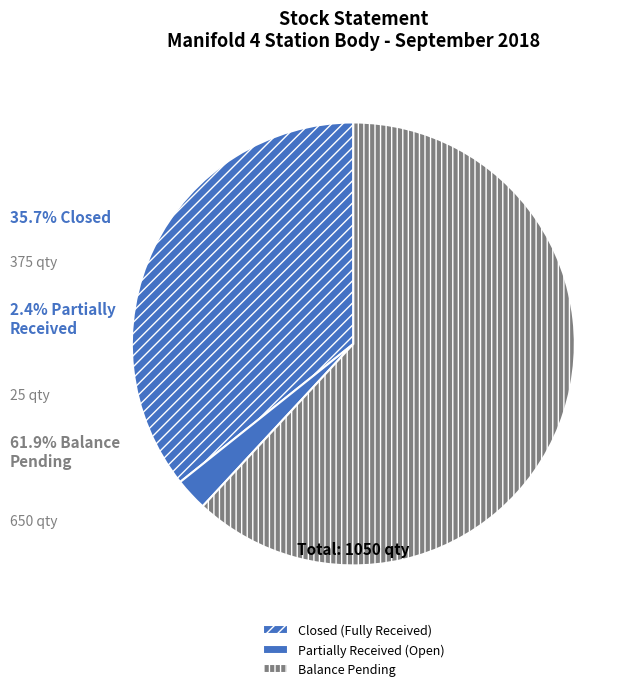

How many segments does this pie chart have?

3